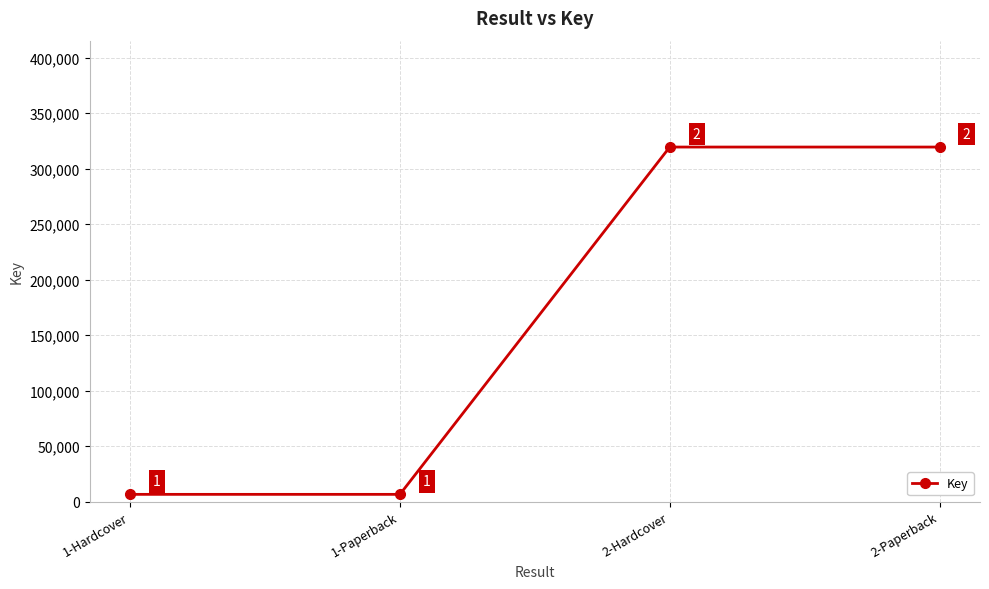

Approximately how many times larger is the value at 2-Paperback compared to 2-Hardcover?

1.0